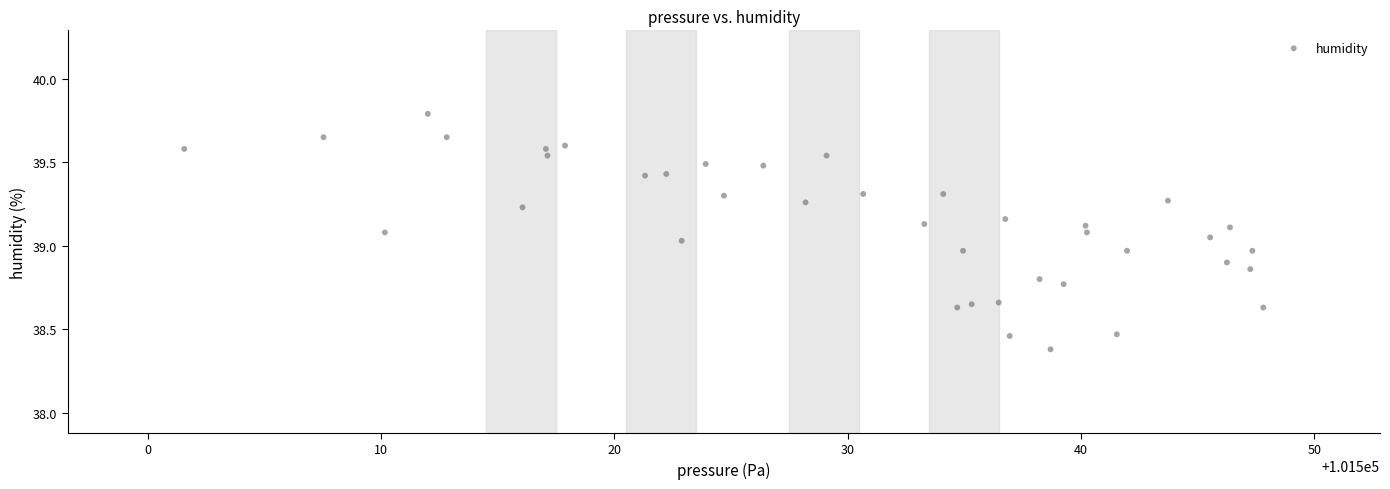

What is the range of Y values (max minus min)?

1.4